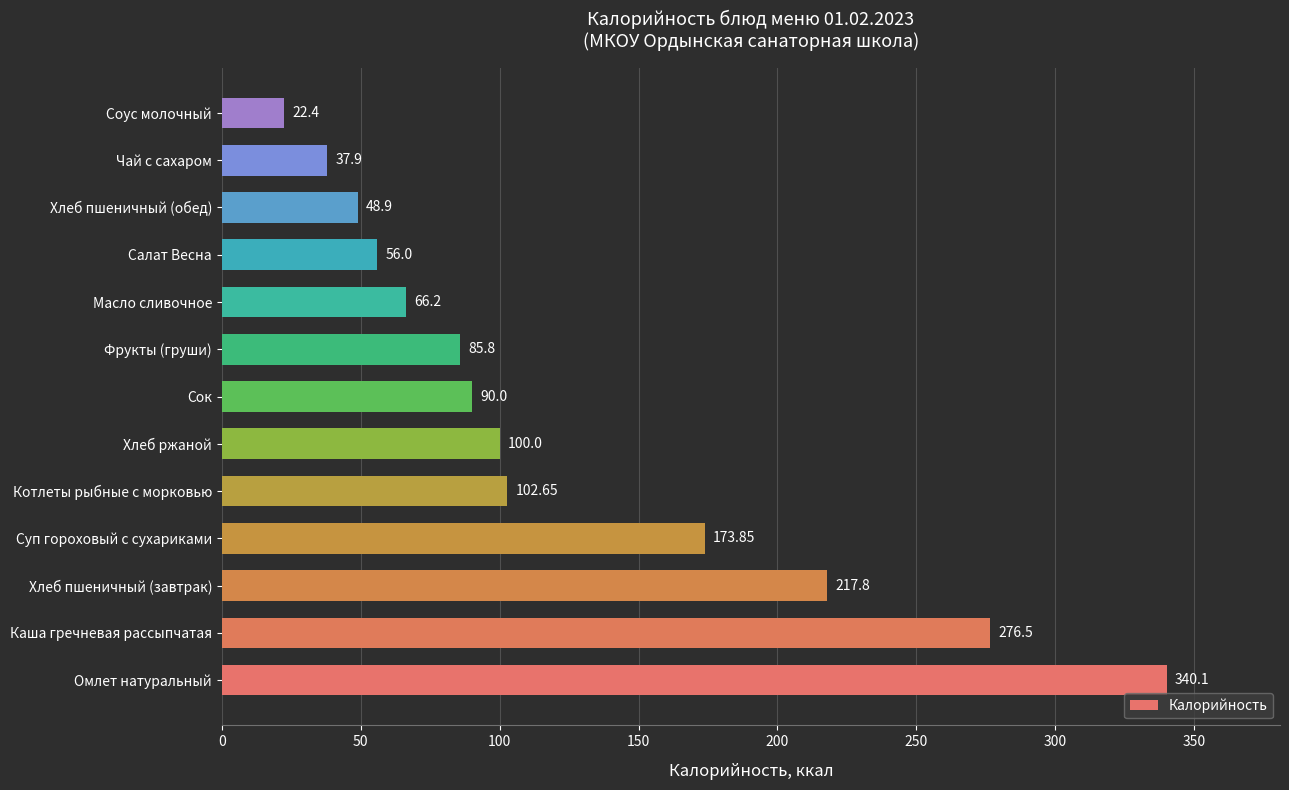

Rank the categories by value from lowest to highest.

Соус молочный, Чай с сахаром, Хлеб пшеничный (обед), Салат Весна, Масло сливочное, Фрукты (груши), Сок, Хлеб ржаной, Котлеты рыбные с морковью, Суп гороховый с сухариками, Хлеб пшеничный (завтрак), Каша гречневая рассыпчатая, Омлет натуральный